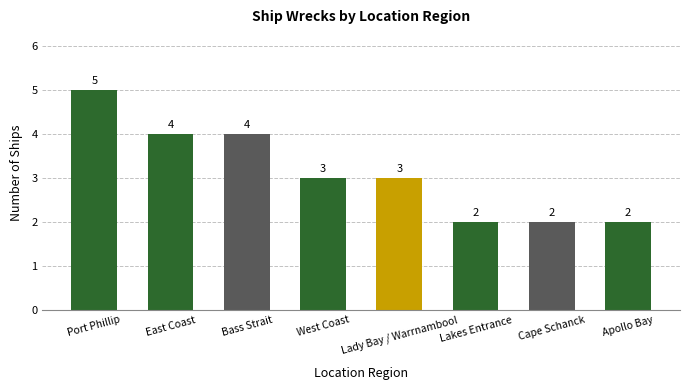

The value at West Coast is 3. True or false?

True